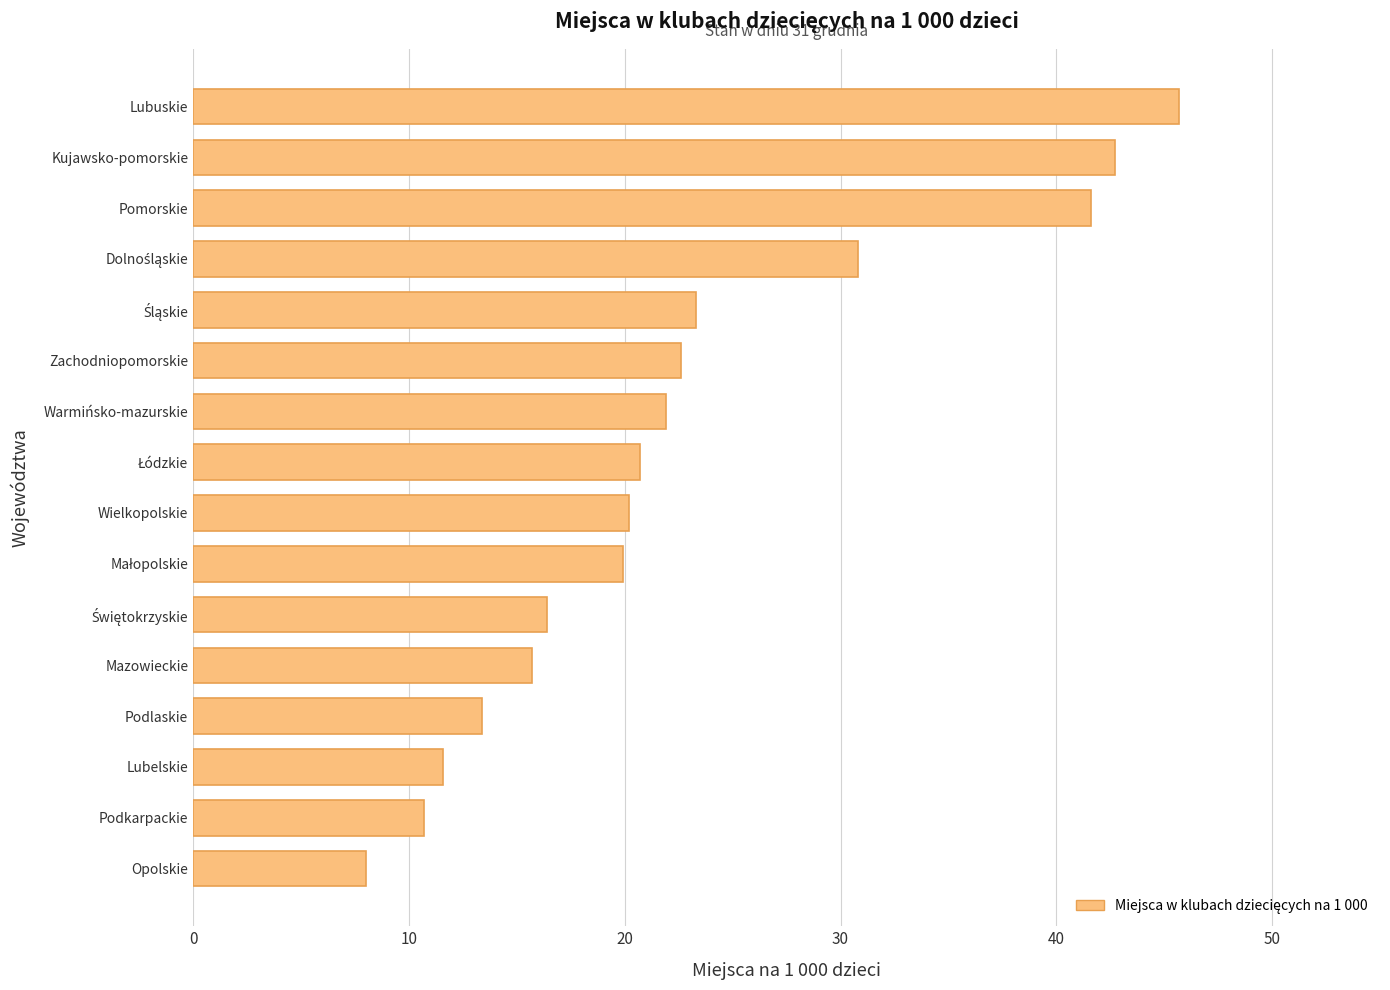

What is the greatest value displayed?

45.7